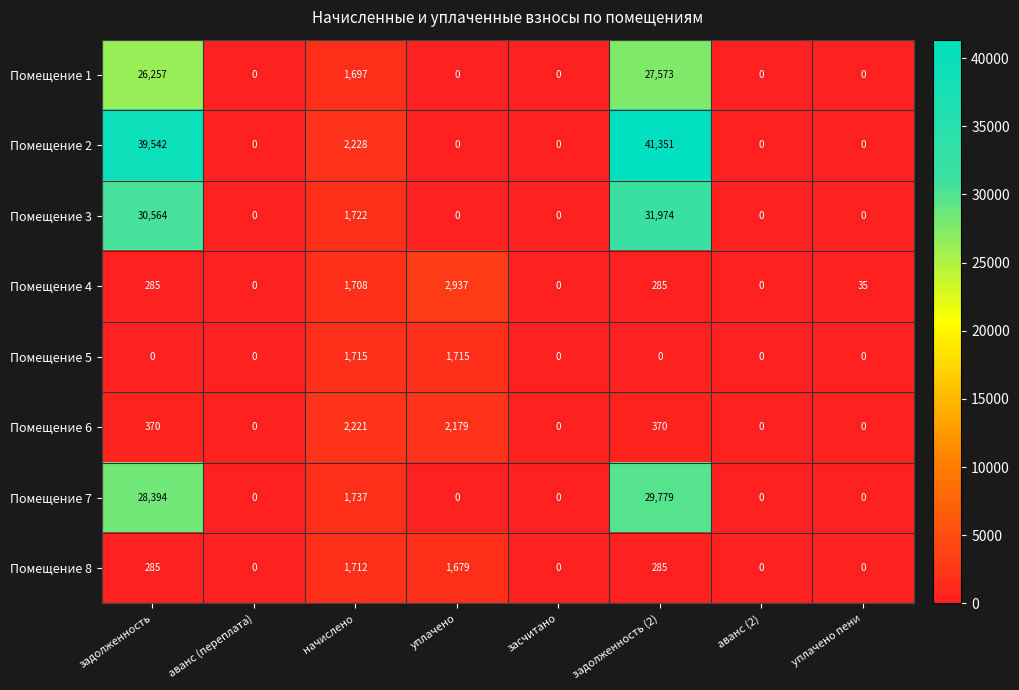

Is it true that Помещение 3 equals 20090 at задолженность?

False